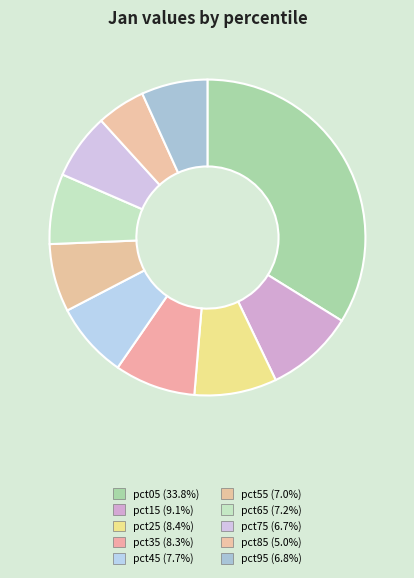

What percentage is the pct15 slice, to the nearest percent?

9%